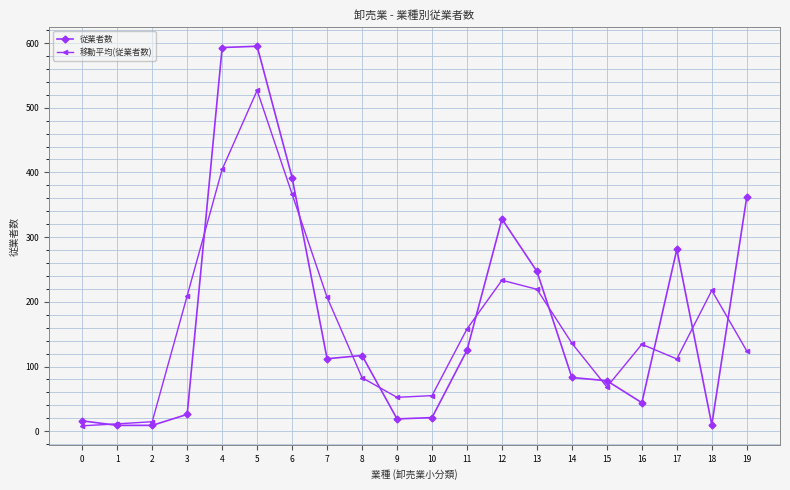

Between 1 and 16, which series saw the biggest shift?

移動平均(従業者数)